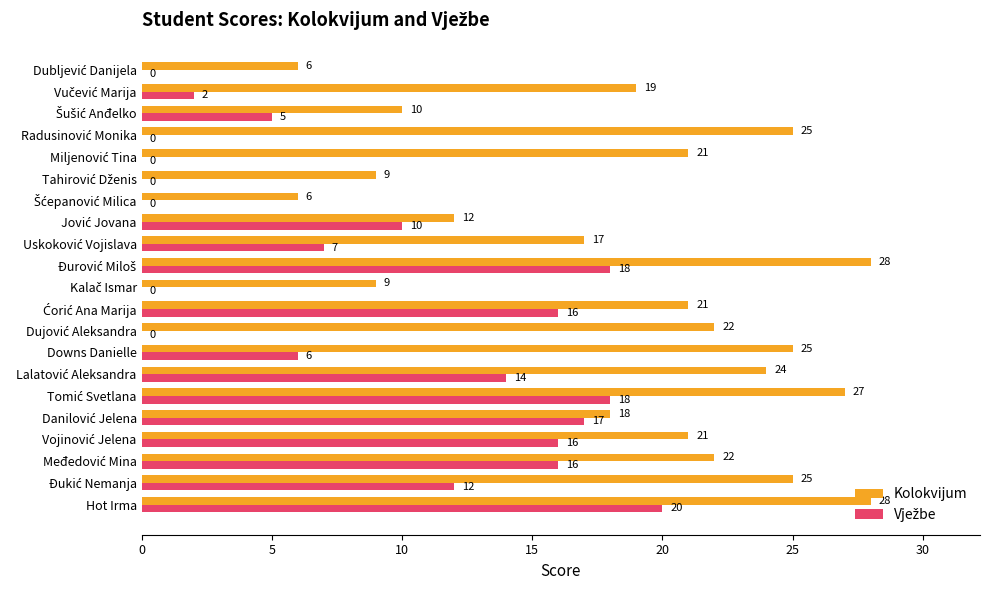

At which category is the sum across all series the highest?

Hot Irma